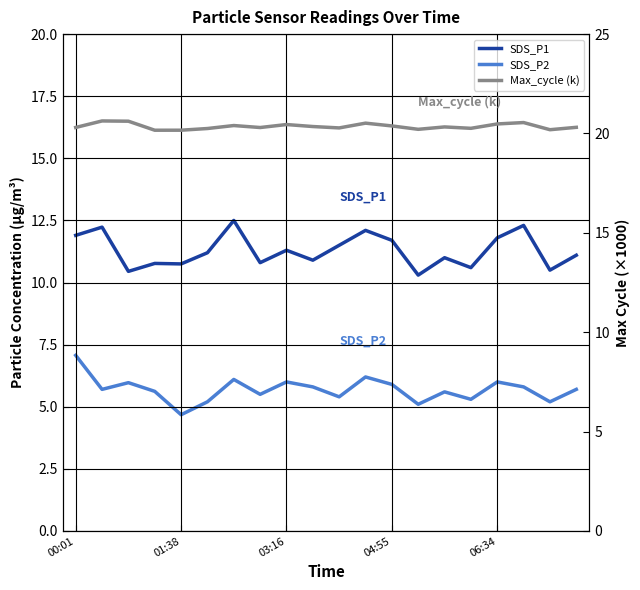

How many data points in SDS_P1 are above 11?

11